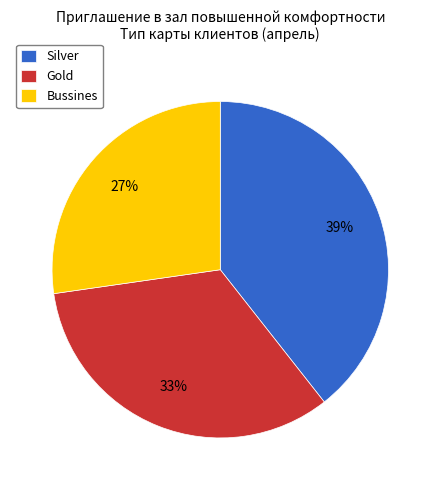

How many segments does this pie chart have?

3